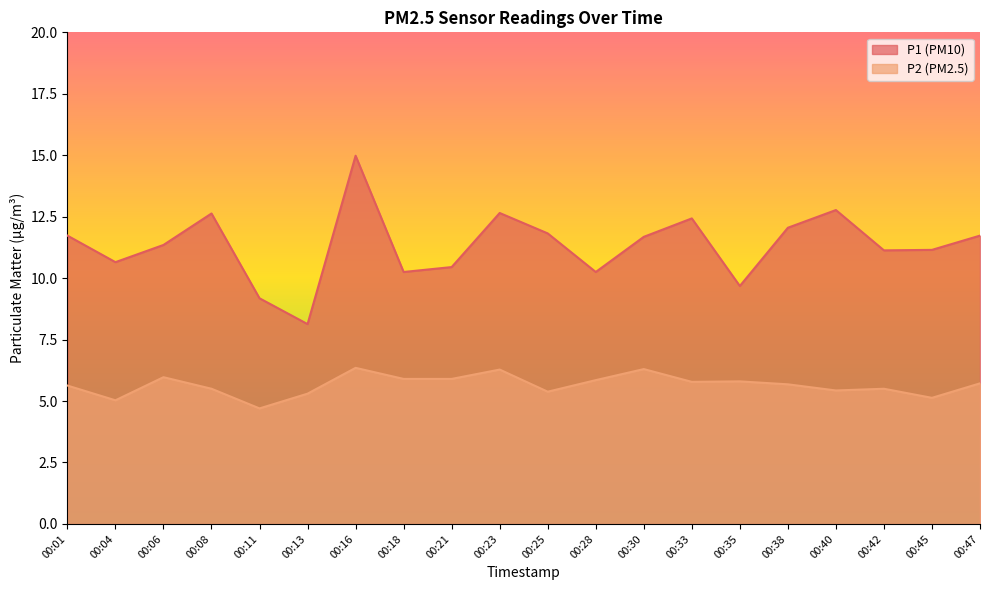

Reading left to right, transcribe all the data shown in this chart.

P1: 11.7	10.7	11.3	12.6	9.2	8.1	15.0	10.2	10.4	12.7	11.8	10.2	11.7	12.4	9.7	12.1	12.8	11.1	11.2	11.7
P2: 5.6	5.0	6.0	5.5	4.7	5.3	6.3	5.9	5.9	6.3	5.4	5.8	6.3	5.8	5.8	5.7	5.4	5.5	5.1	5.7